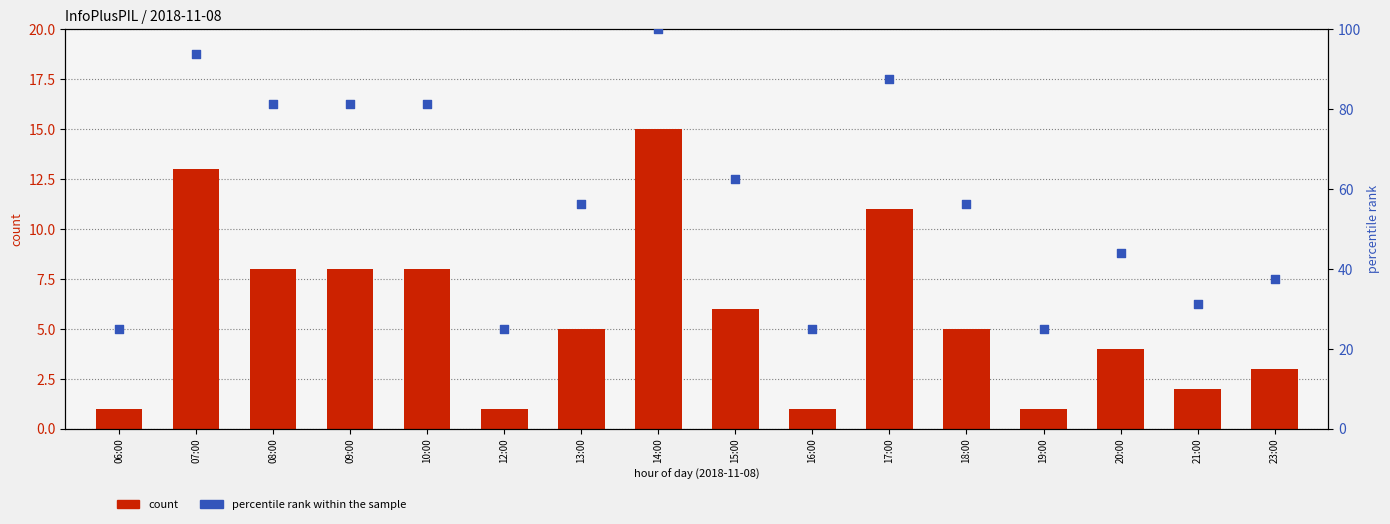

Which series contains the lowest Y value?

count